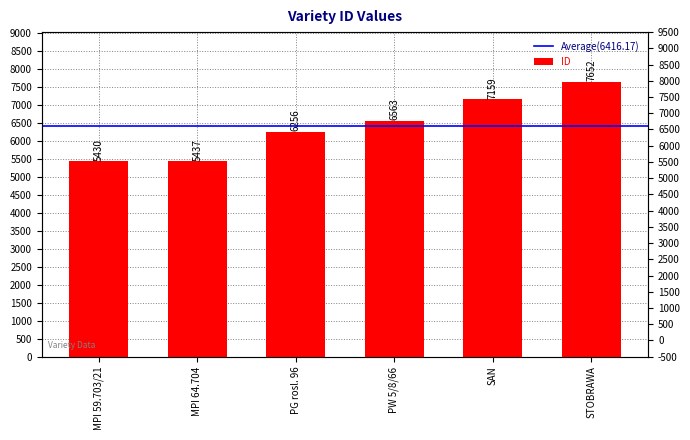

The value at SAN is 7159. True or false?

True